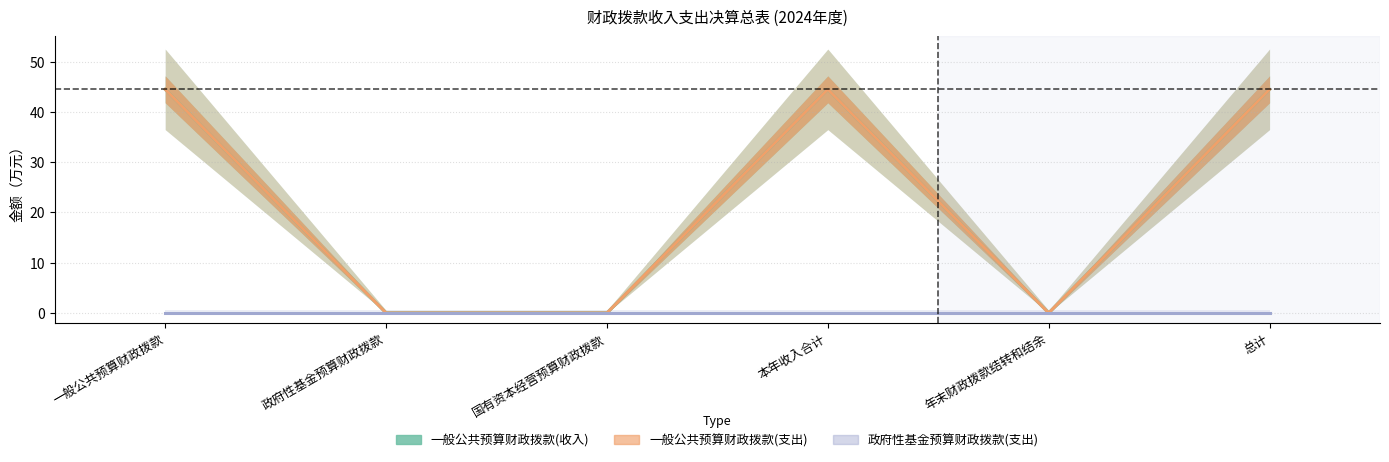

Where does the 一般公共预算财政拨款(支出) series first go above 44?

一般公共预算财政拨款